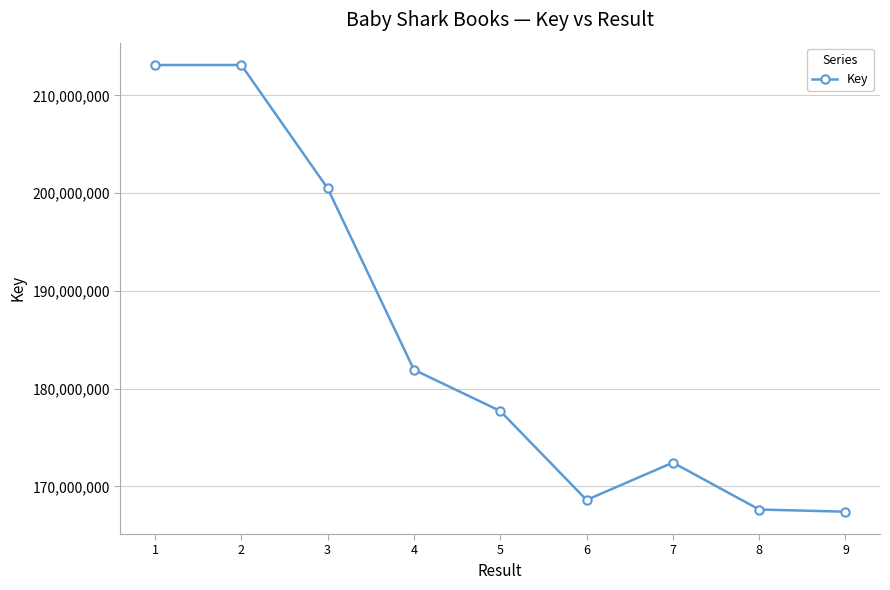

At which category does the data reach its first local valley?

6